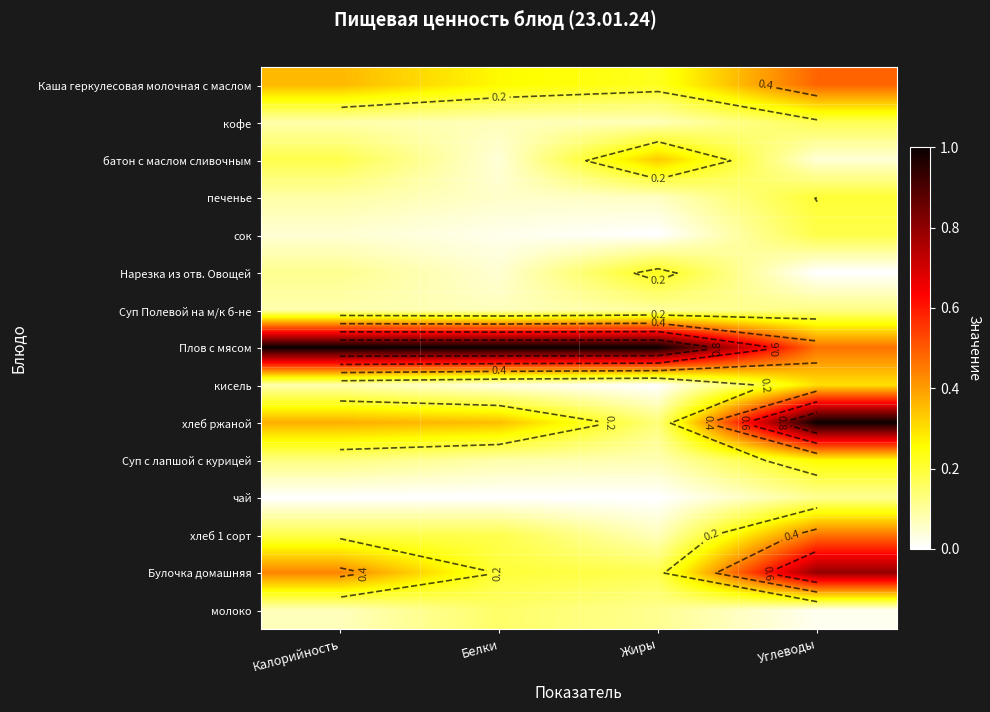

Is the value of хлеб ржаной at Белки greater than the value of кофе at Углеводы?

Yes